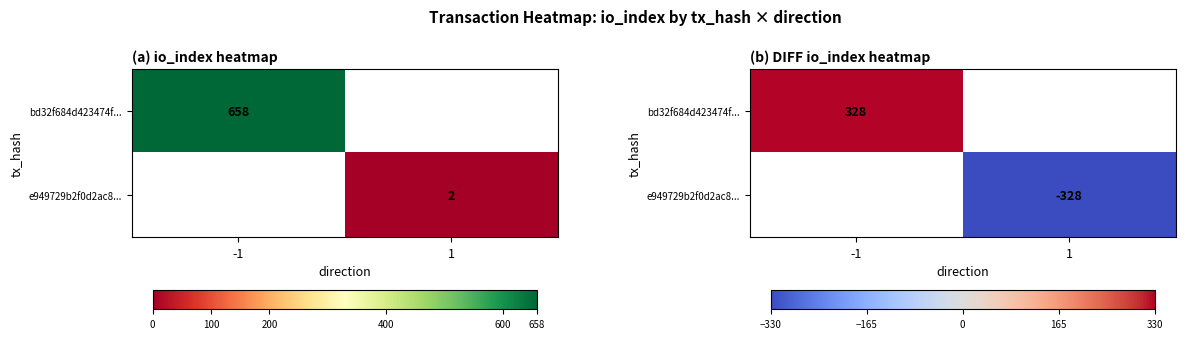

How many categories are shown in the chart?

2